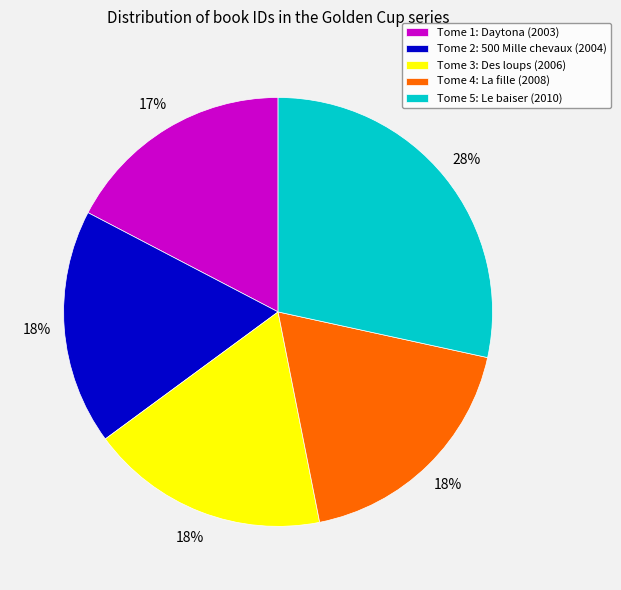

Do Tome 3: Des loups (2006) and Tome 5: Le baiser (2010) together represent more than half of the pie?

No